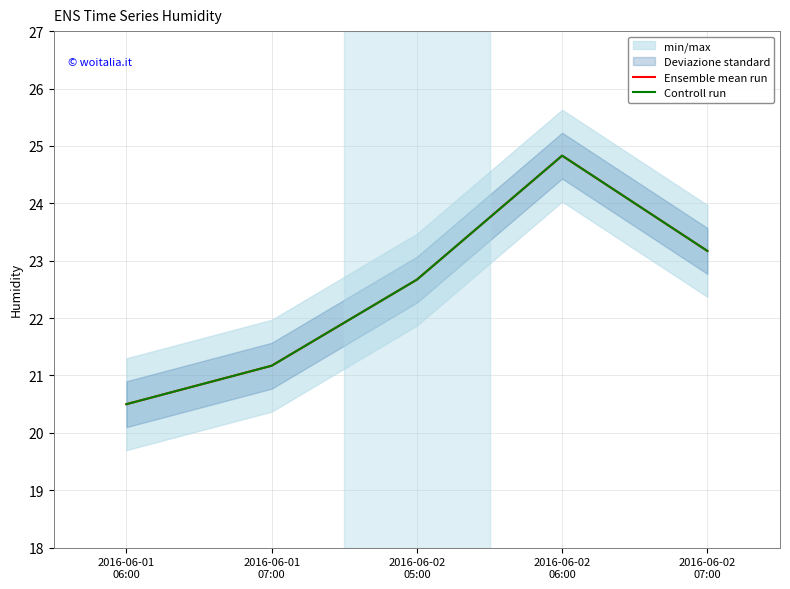

What is the total value across all series at 2016-06-02
07:00?

46.3